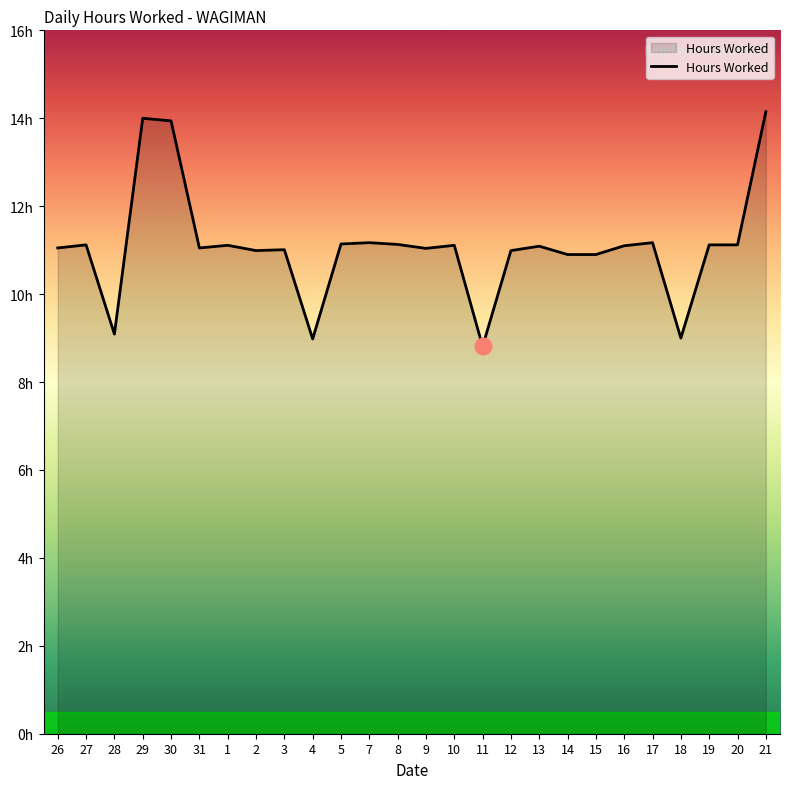

Does the chart have visible grid lines?

No